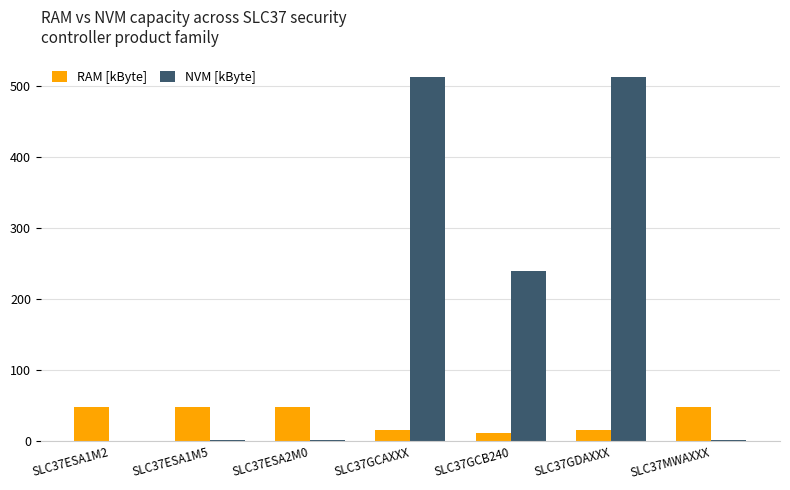

Is the value of RAM [kByte] at SLC37ESA1M5 greater than the value of NVM [kByte] at SLC37MWAXXX?

Yes